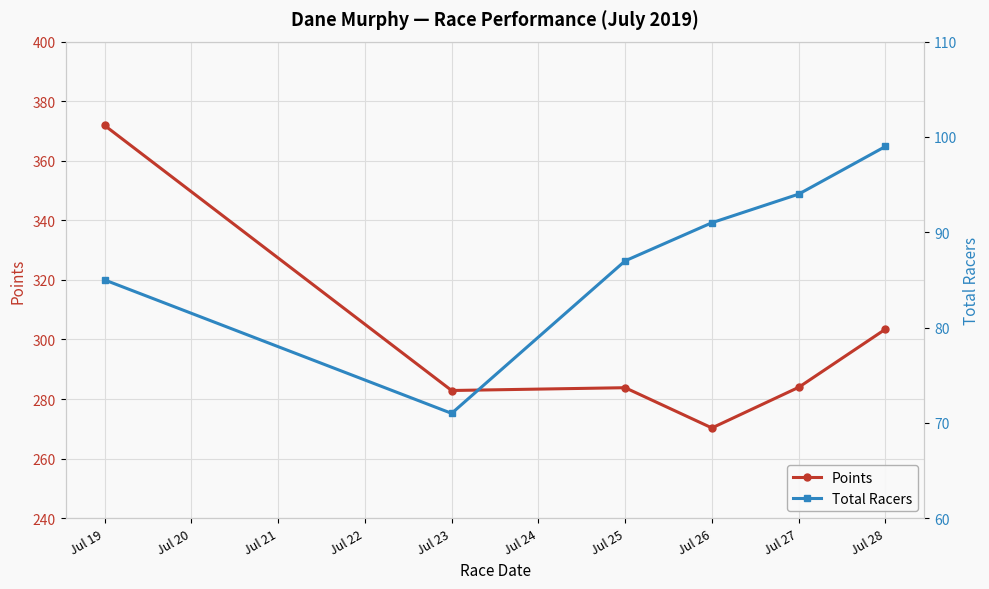

True or false: Total Racers and Points intersect in this chart.

False